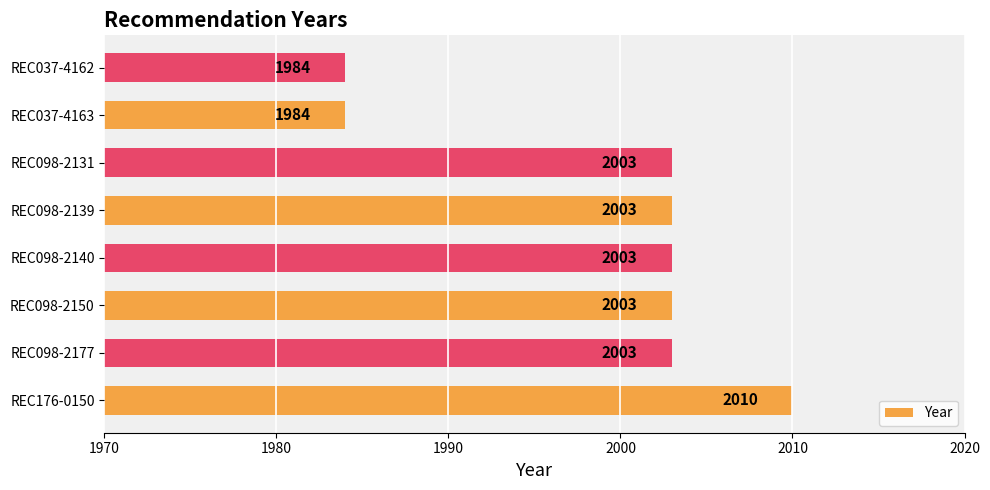

Approximately how many times larger is the value at REC098-2139 compared to REC037-4163?

1.0